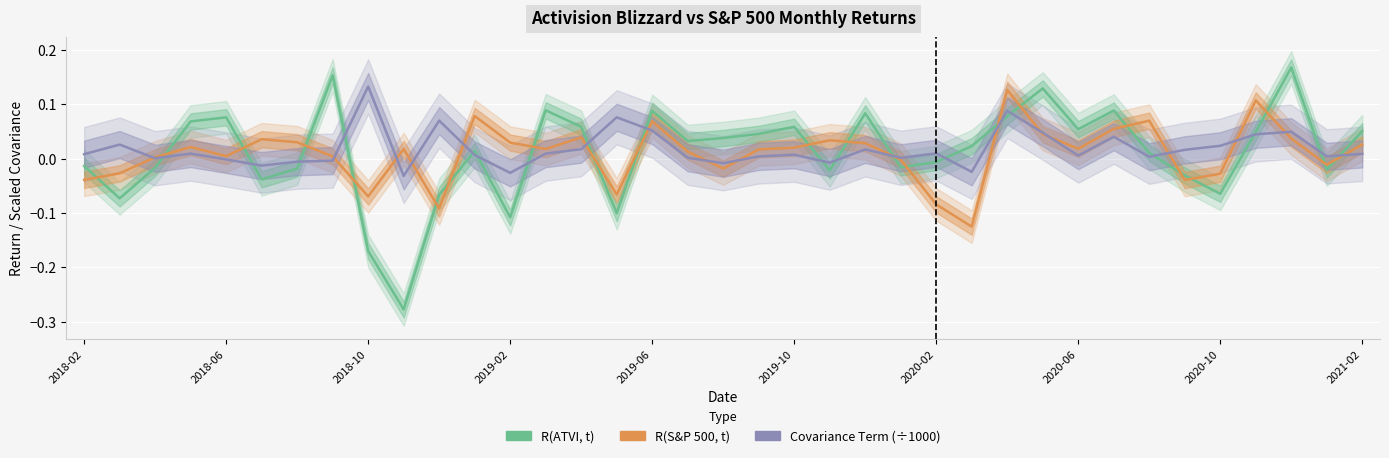

Is it true that R(S&P 500, t) equals 0.0 at 17?

False